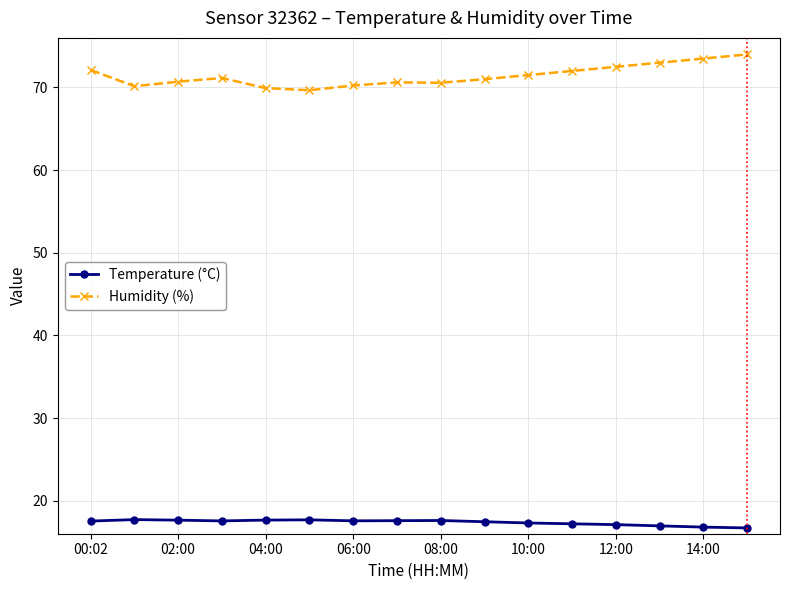

Count the number of categories in the chart.

16